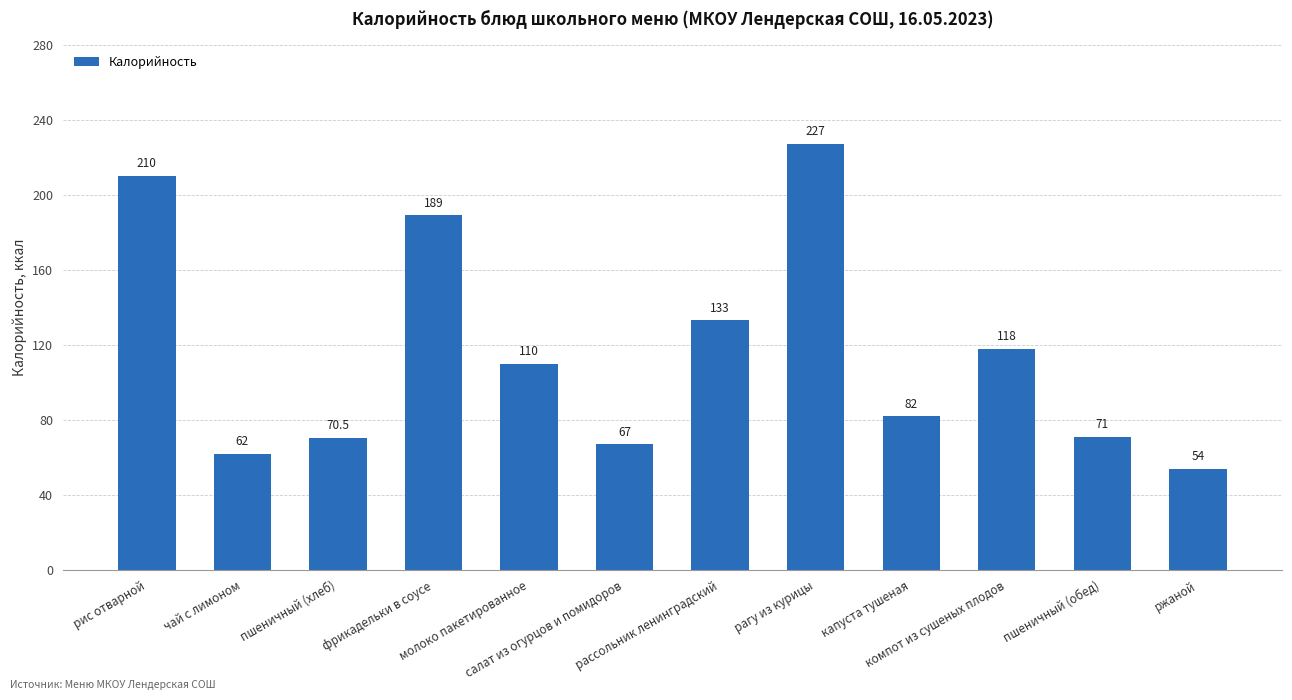

Approximately how many times larger is the value at пшеничный (хлеб) compared to рис отварной?

0.3